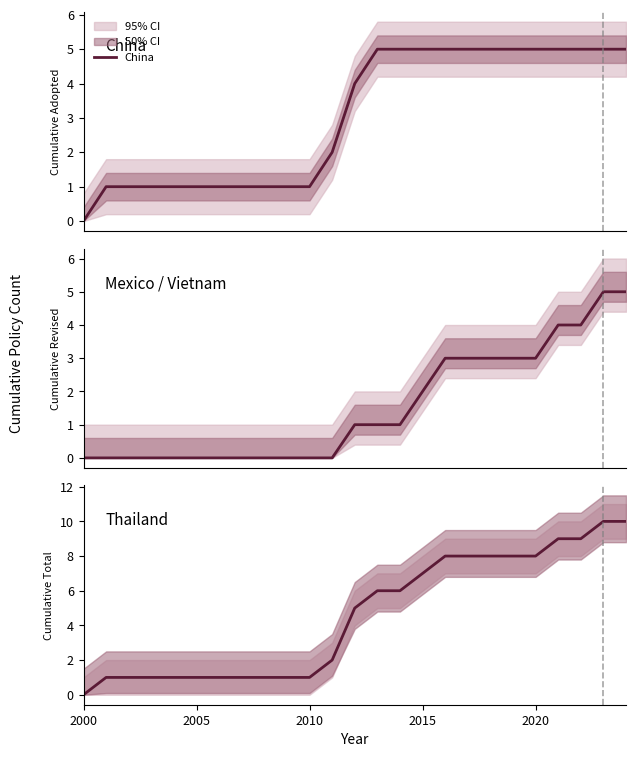

True or false: Mexico / Vietnam and China intersect in this chart.

False